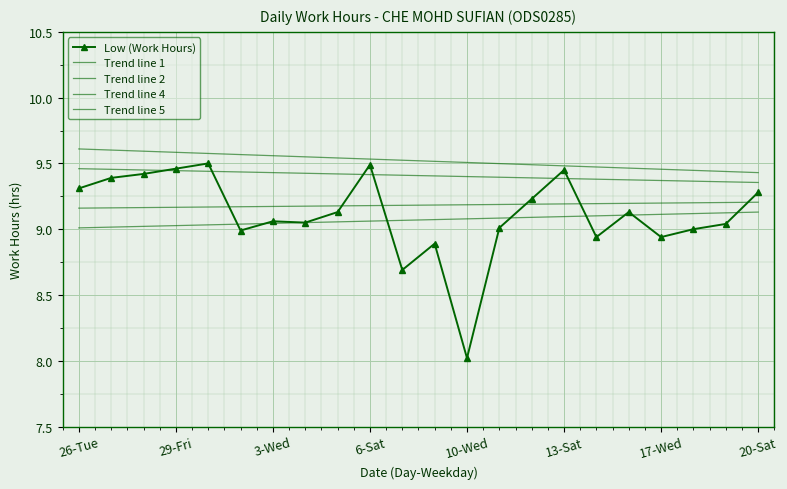

Reading right to left, transcribe all the data shown in this chart.

9.3	9.0	9.0	8.9	9.1	8.9	9.4	9.2	9.0	8.0	8.9	8.7	9.5	9.1	9.1	9.1	9.0	9.5	9.5	9.4	9.4	9.3